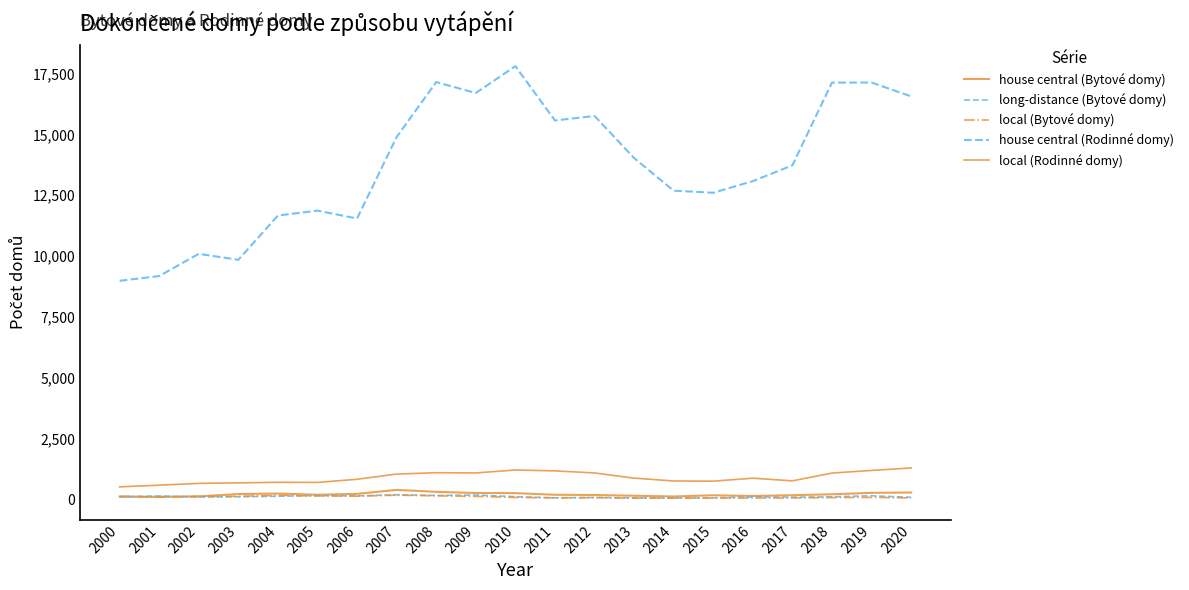

Between 2000 and 2013, which series saw the biggest shift?

house central (Rodinné domy)